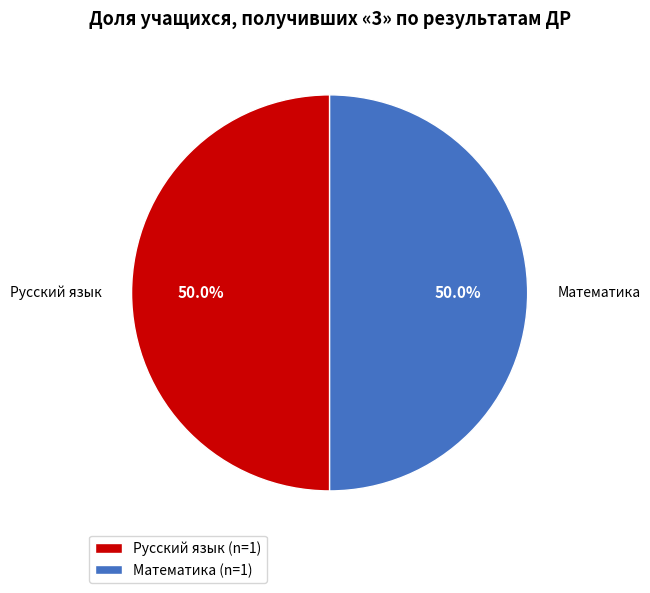

What portion of the pie excludes Русский язык (n=1)?

50.0%